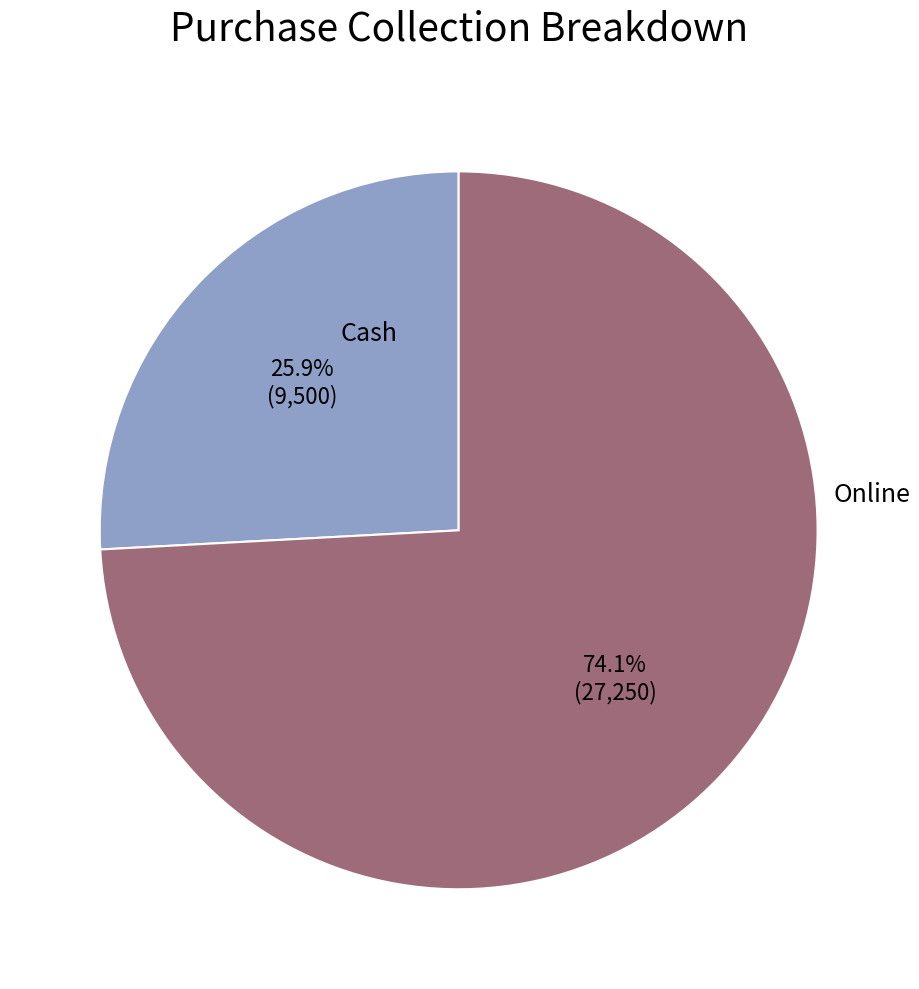

Which slice represents more than half of the pie?

Online